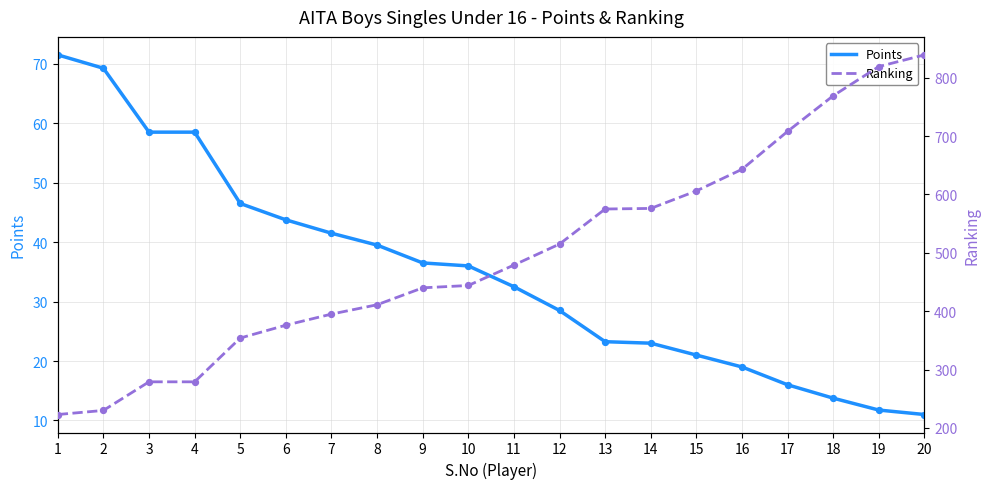

At which category is the sum across all series the highest?

20